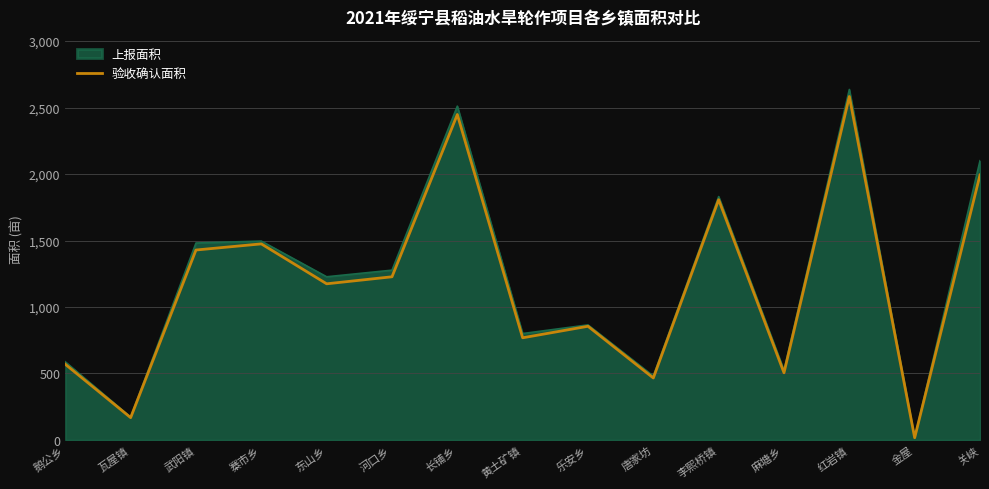

List the labels in order of value, largest first.

红岩镇, 长铺乡, 关峡, 李熙桥镇, 寨市乡, 武阳镇, 河口乡, 东山乡, 乐安乡, 黄土矿镇, 鹅公乡, 麻塘乡, 唐家坊, 瓦屋镇, 金屋